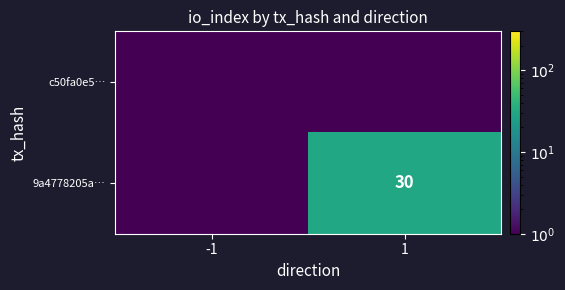

The 9a4778205a… series shows 40.7 at 1. True or false?

False